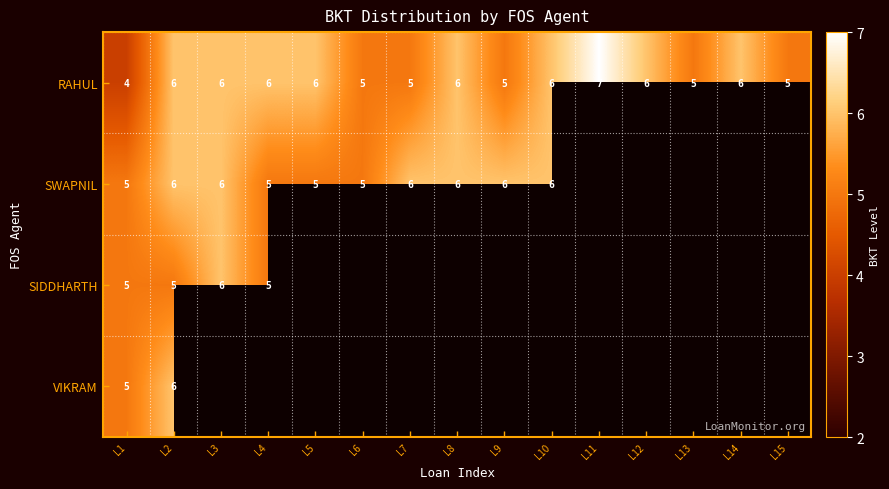

The SWAPNIL series shows 7 at L5. True or false?

False